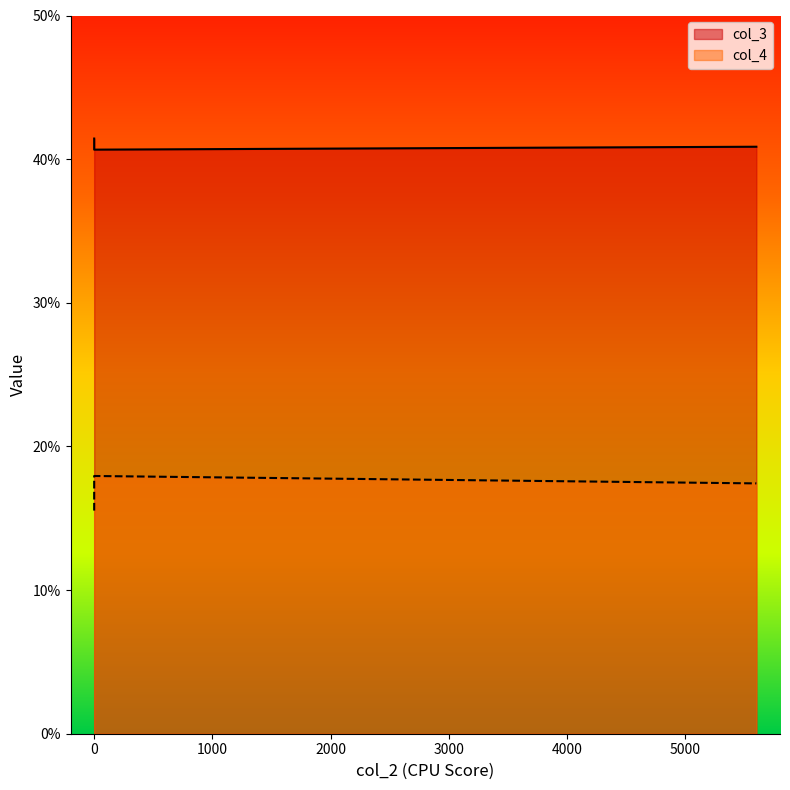

What is the greatest value displayed?

41.4